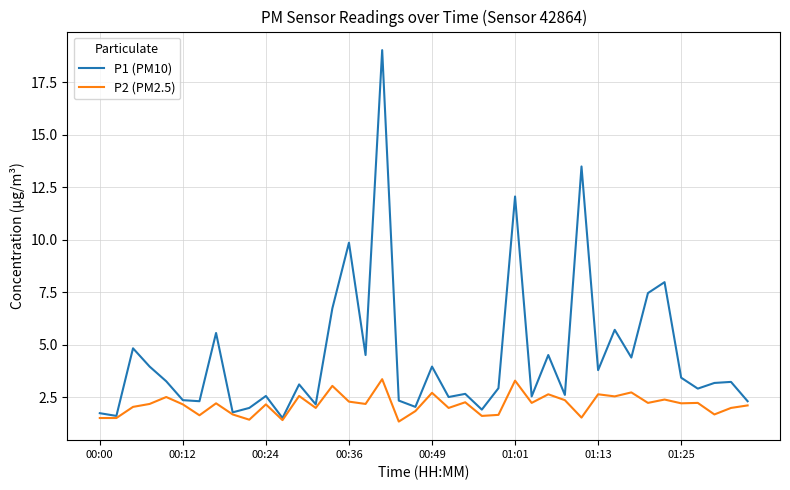

What is the lowest value of the P2 (PM2.5) series?

1.3